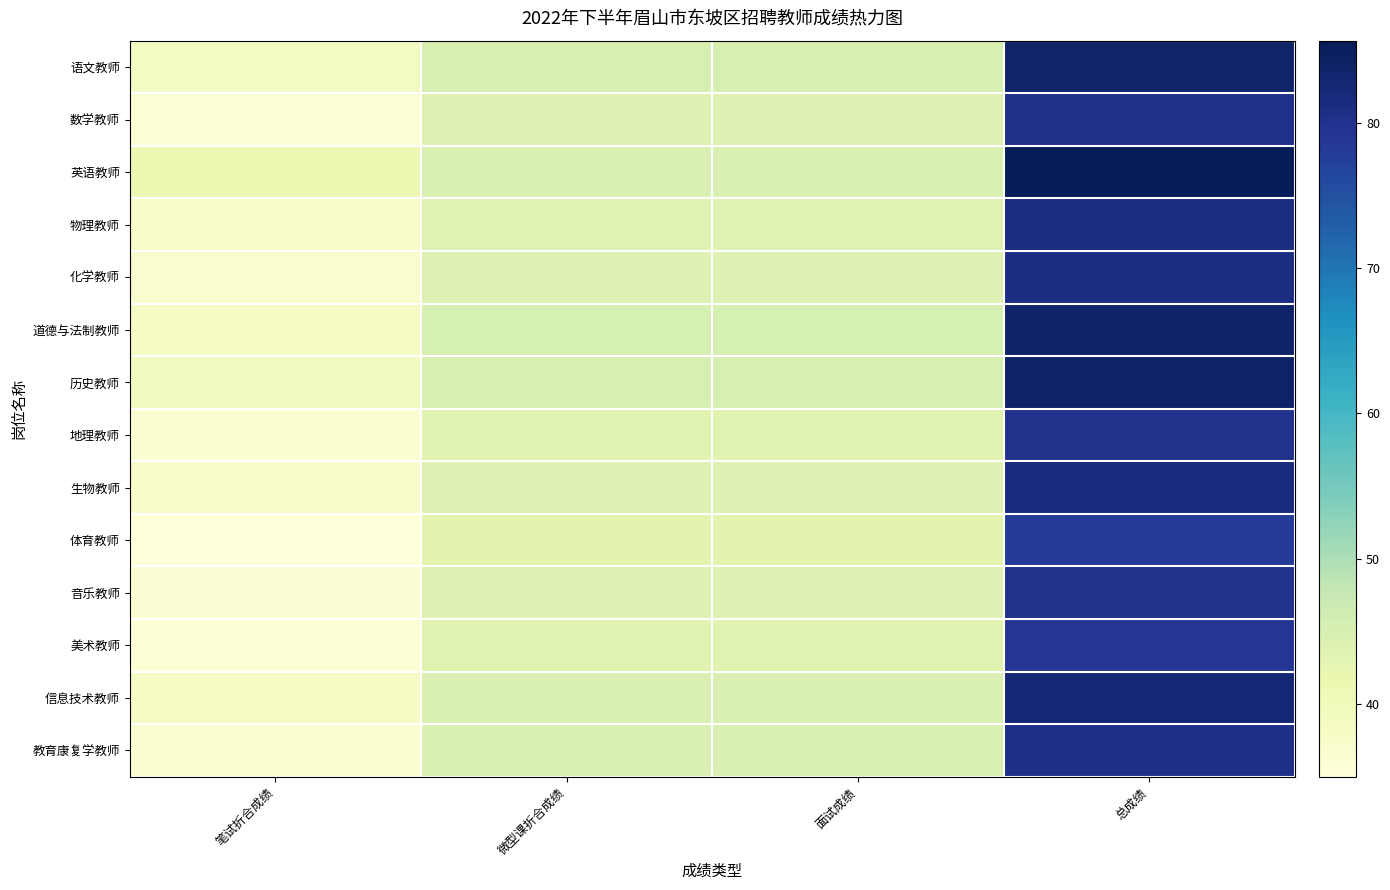

How many series are shown in this chart?

14